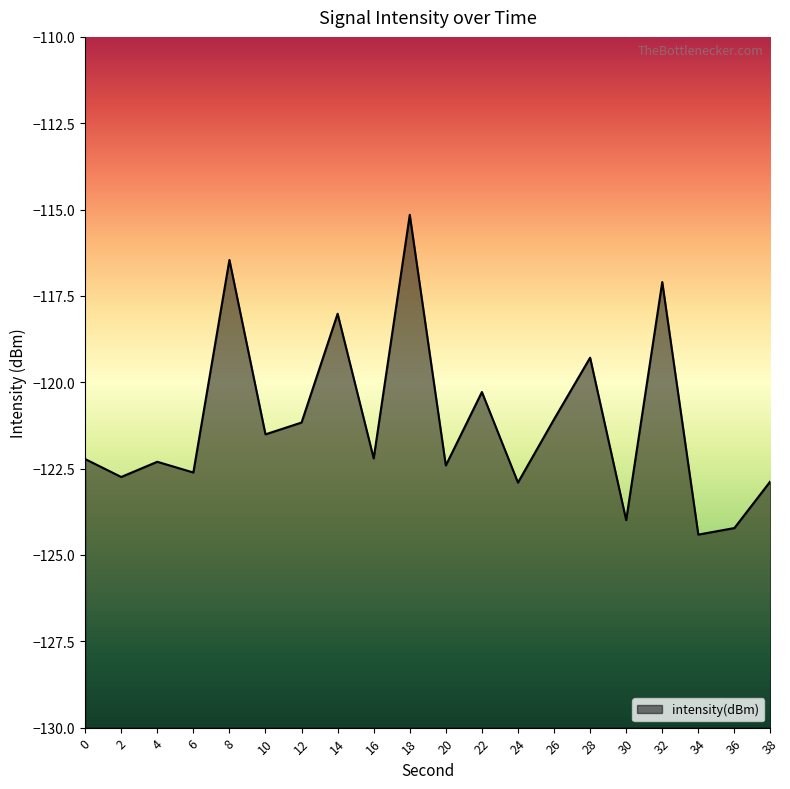

Reading left to right, what are all the values shown in this chart?

0=-122.2	2=-122.7	4=-122.3	6=-122.6	8=-116.5	10=-121.5	12=-121.2	14=-118.0	16=-122.2	18=-115.2	20=-122.4	22=-120.3	24=-122.9	26=-121.1	28=-119.3	30=-124.0	32=-117.1	34=-124.4	36=-124.2	38=-122.9